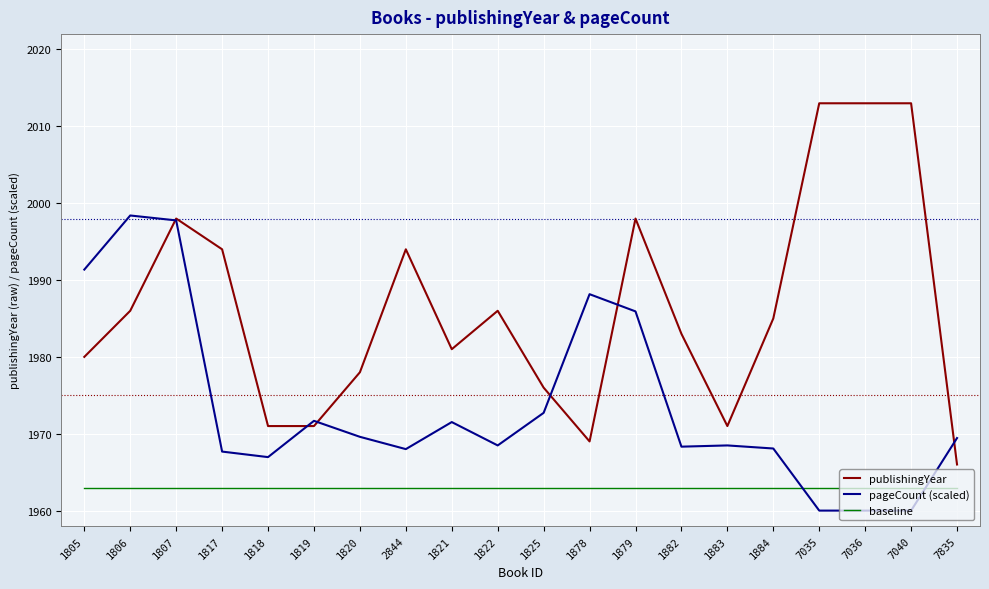

The baseline series shows 1963.0 at 7036. True or false?

True